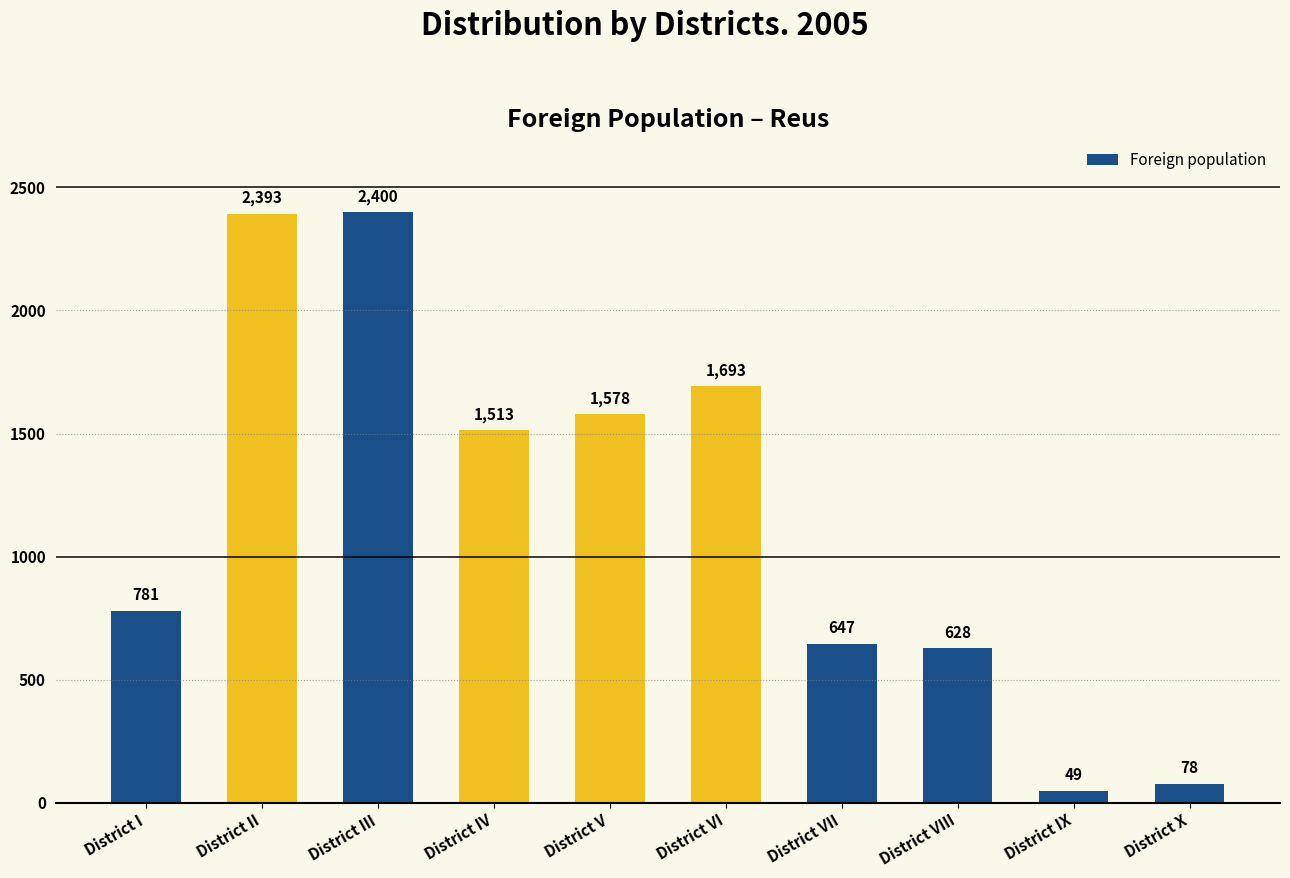

What is the change in value from District I to District VI?

+912